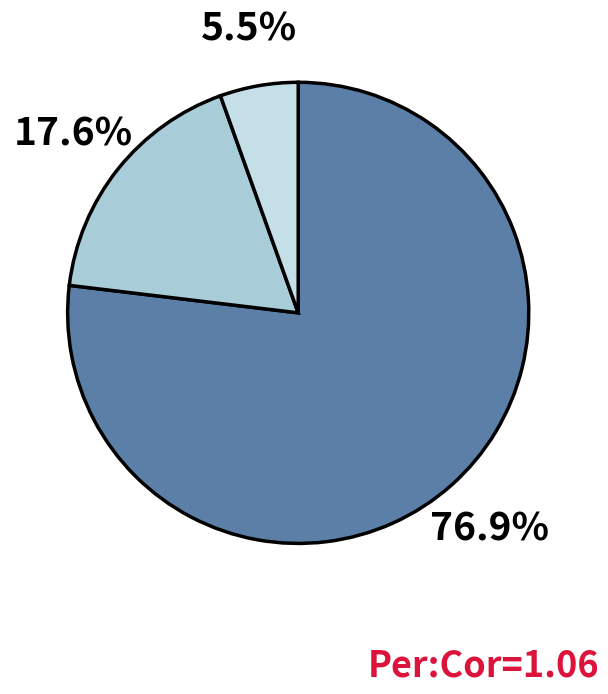

How many slices are in this pie chart?

3